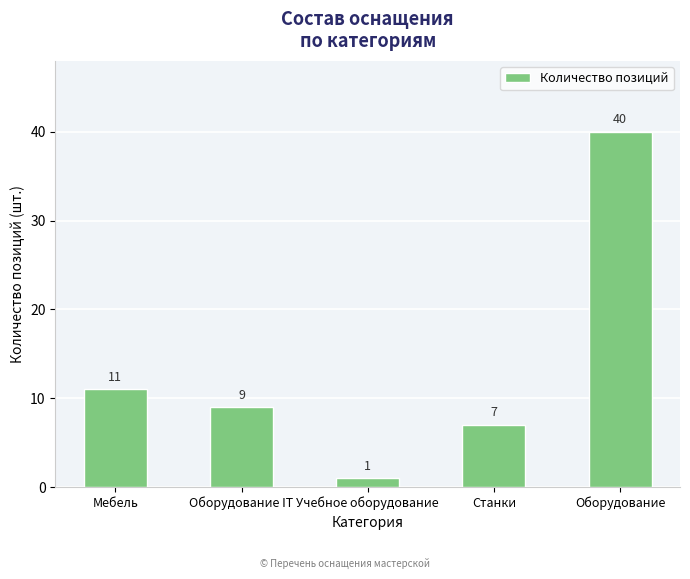

At which label is the value closest to 20?

Мебель